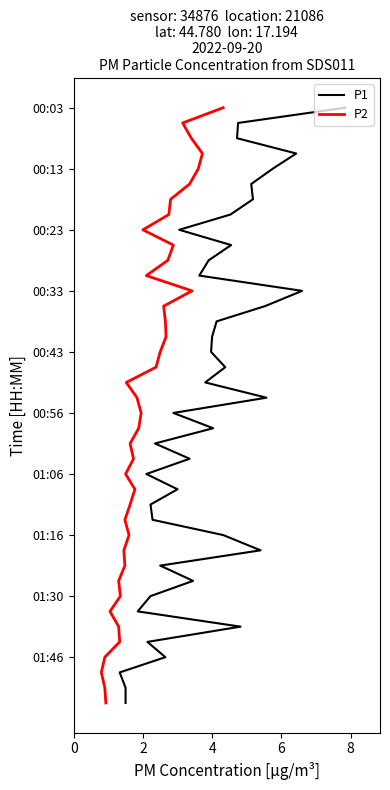

The value of P1 at 22 is -36. True or false?

False